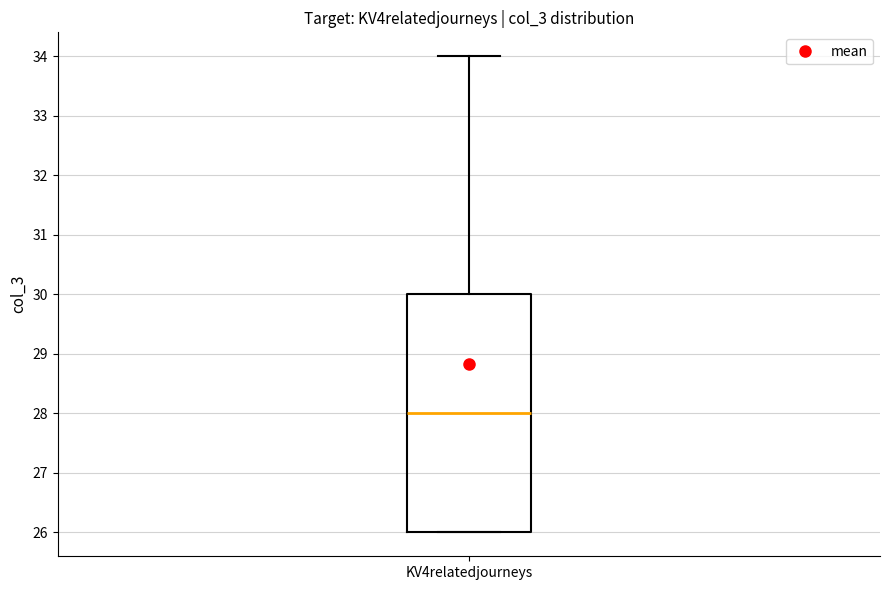

Read this box plot against the y-axis: the position of the median line, the range covered by the box, and the ends of both whiskers. The values are not printed on the chart, so give them approximately, as read against the axis.

median 28, box 26 to 30, whiskers 26 to 34